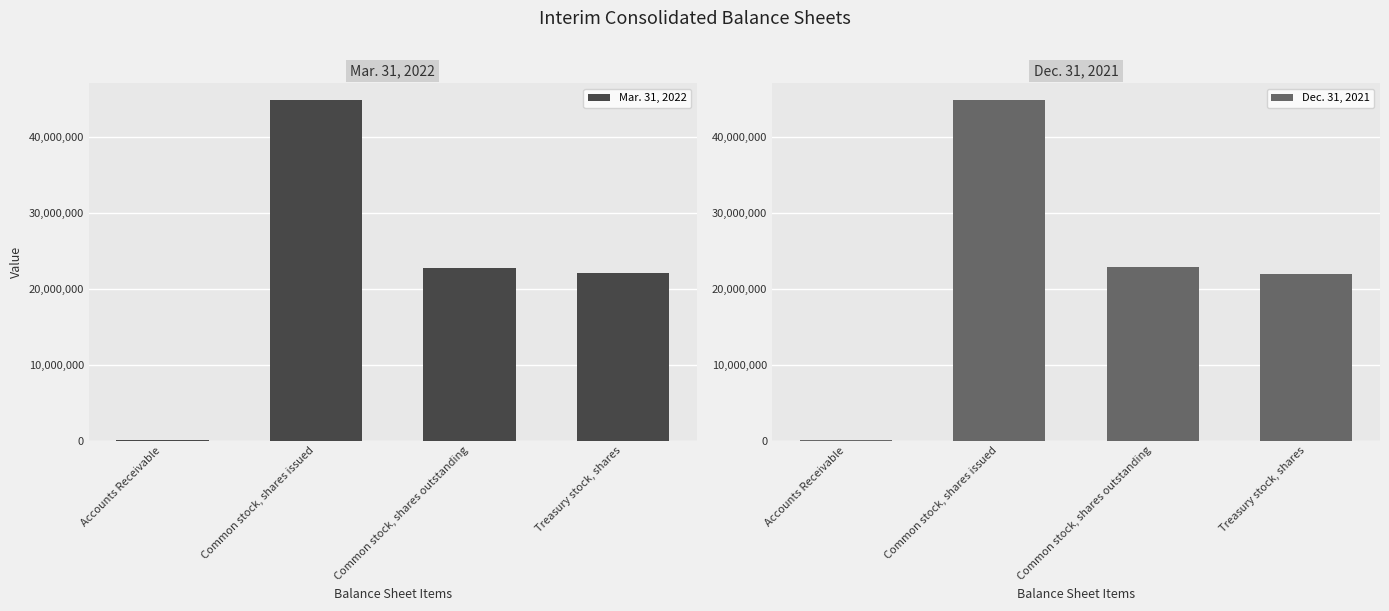

The value of Mar. 31, 2022 at Common stock, shares issued is 44786011. True or false?

True